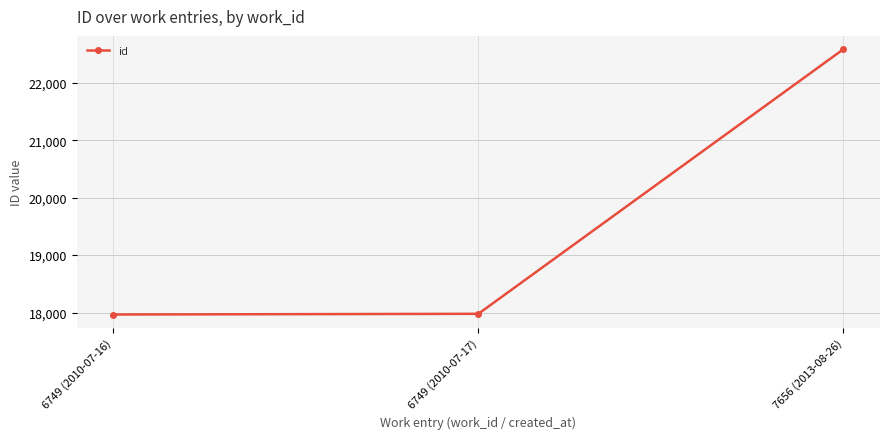

Which category has the highest value across all series?

7656 (2013-08-26)